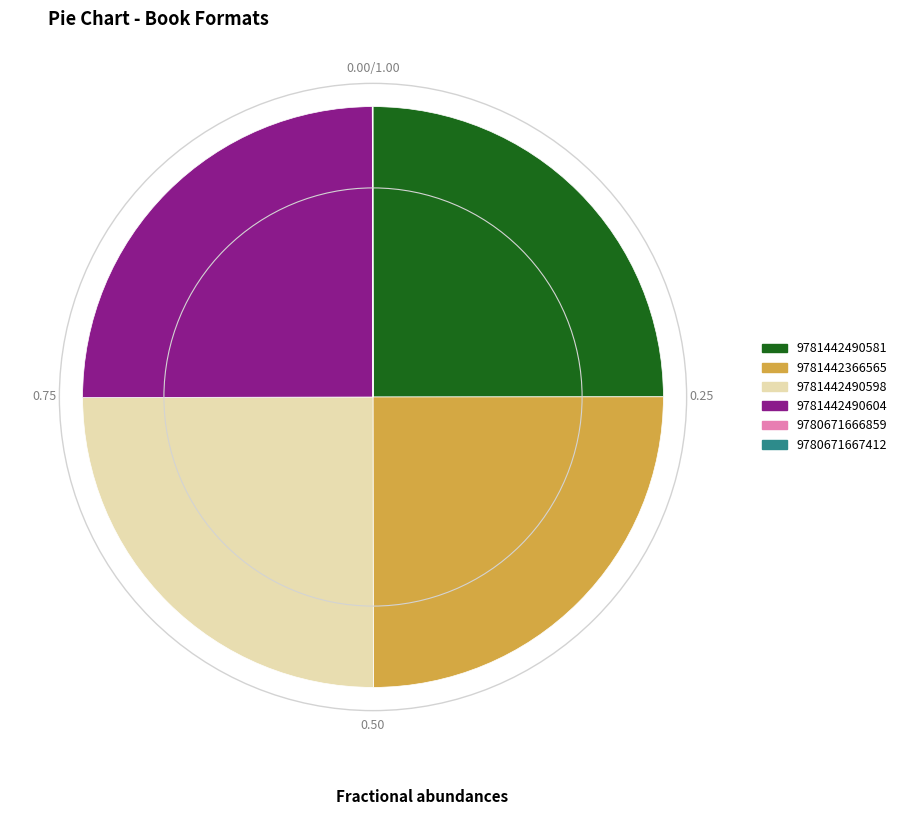

Does any single category account for the majority?

No